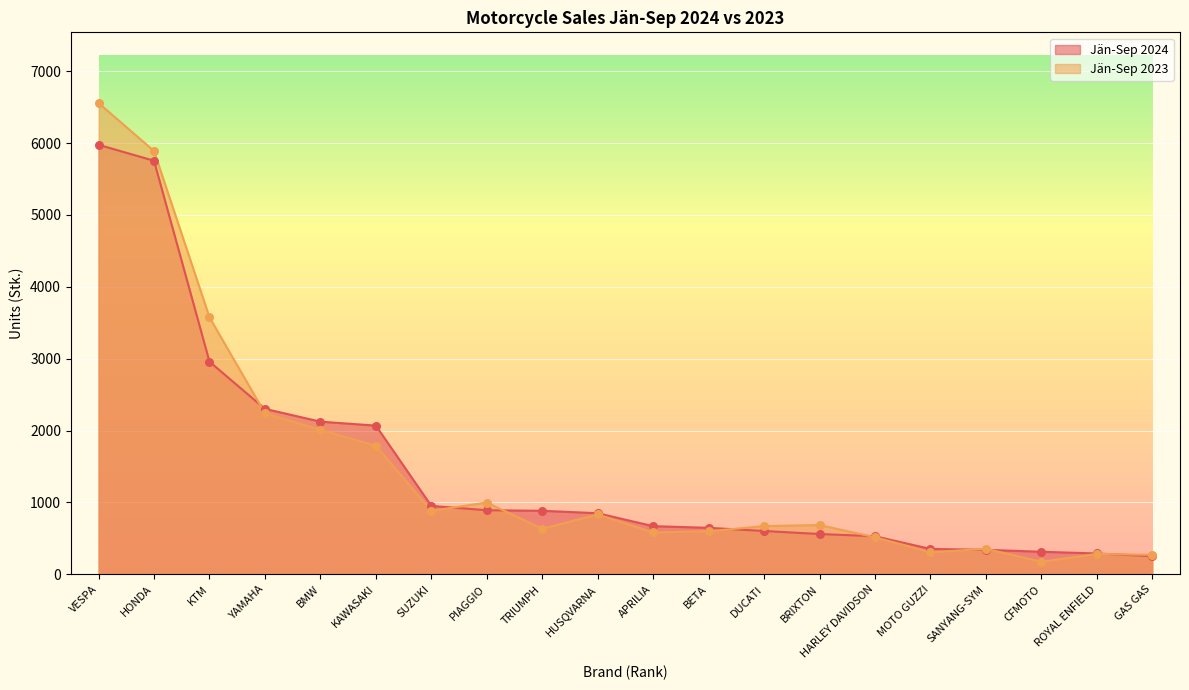

What is the total value across all series at KAWASAKI?

3858